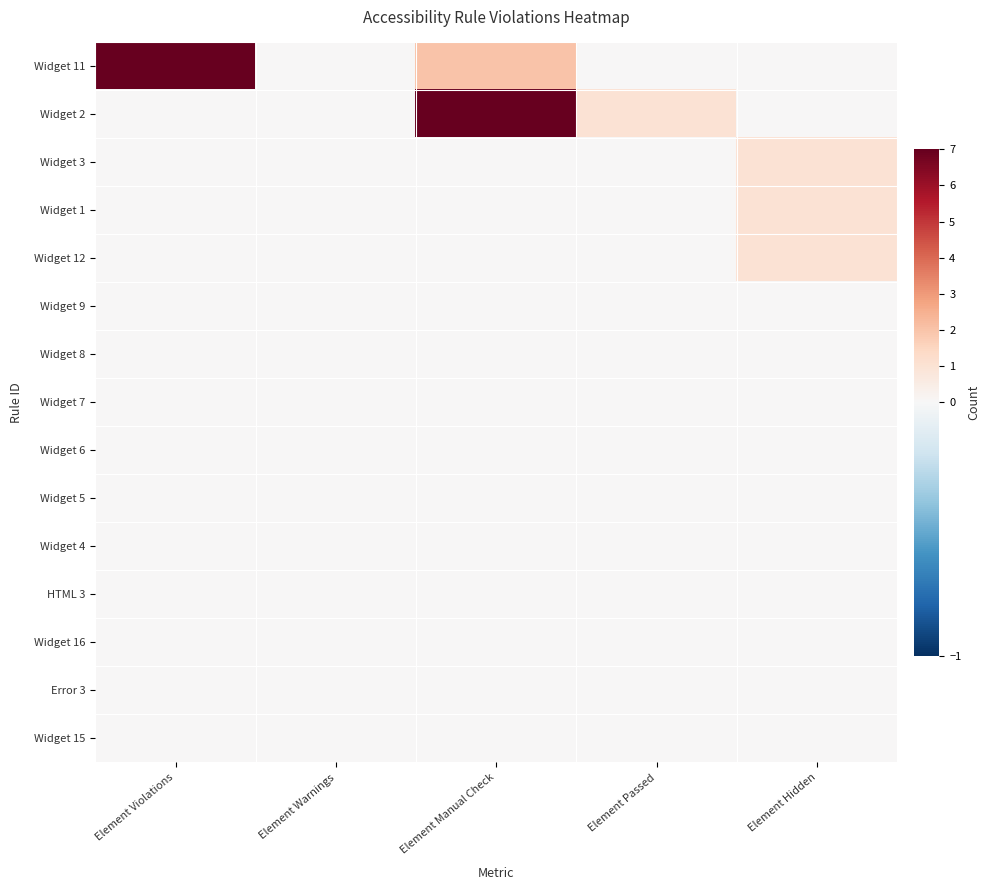

Reading left to right, extract all data points from this chart.

Widget 11: Element Violations=7	Element Warnings=0	Element Manual Check=2	Element Passed=0	Element Hidden=0
Widget 2: Element Violations=0	Element Warnings=0	Element Manual Check=7	Element Passed=1	Element Hidden=0
Widget 3: Element Violations=0	Element Warnings=0	Element Manual Check=0	Element Passed=0	Element Hidden=1
Widget 1: Element Violations=0	Element Warnings=0	Element Manual Check=0	Element Passed=0	Element Hidden=1
Widget 12: Element Violations=0	Element Warnings=0	Element Manual Check=0	Element Passed=0	Element Hidden=1
Widget 9: Element Violations=0	Element Warnings=0	Element Manual Check=0	Element Passed=0	Element Hidden=0
Widget 8: Element Violations=0	Element Warnings=0	Element Manual Check=0	Element Passed=0	Element Hidden=0
Widget 7: Element Violations=0	Element Warnings=0	Element Manual Check=0	Element Passed=0	Element Hidden=0
Widget 6: Element Violations=0	Element Warnings=0	Element Manual Check=0	Element Passed=0	Element Hidden=0
Widget 5: Element Violations=0	Element Warnings=0	Element Manual Check=0	Element Passed=0	Element Hidden=0
Widget 4: Element Violations=0	Element Warnings=0	Element Manual Check=0	Element Passed=0	Element Hidden=0
HTML 3: Element Violations=0	Element Warnings=0	Element Manual Check=0	Element Passed=0	Element Hidden=0
Widget 16: Element Violations=0	Element Warnings=0	Element Manual Check=0	Element Passed=0	Element Hidden=0
Error 3: Element Violations=0	Element Warnings=0	Element Manual Check=0	Element Passed=0	Element Hidden=0
Widget 15: Element Violations=0	Element Warnings=0	Element Manual Check=0	Element Passed=0	Element Hidden=0